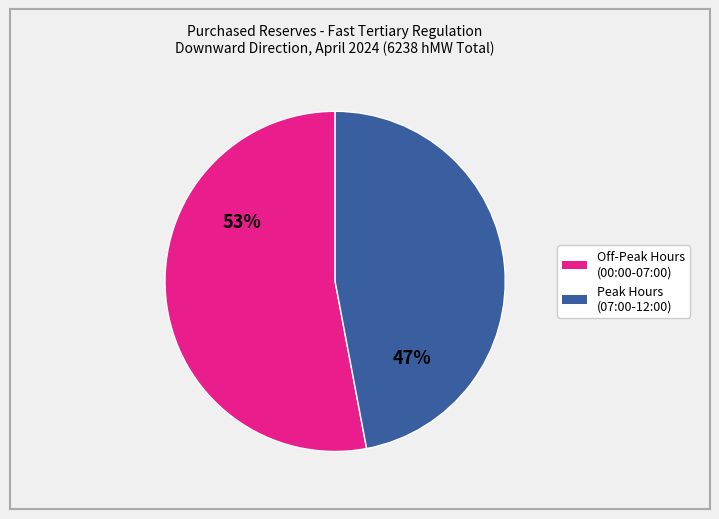

Is there any slice that represents more than half of the pie?

Yes